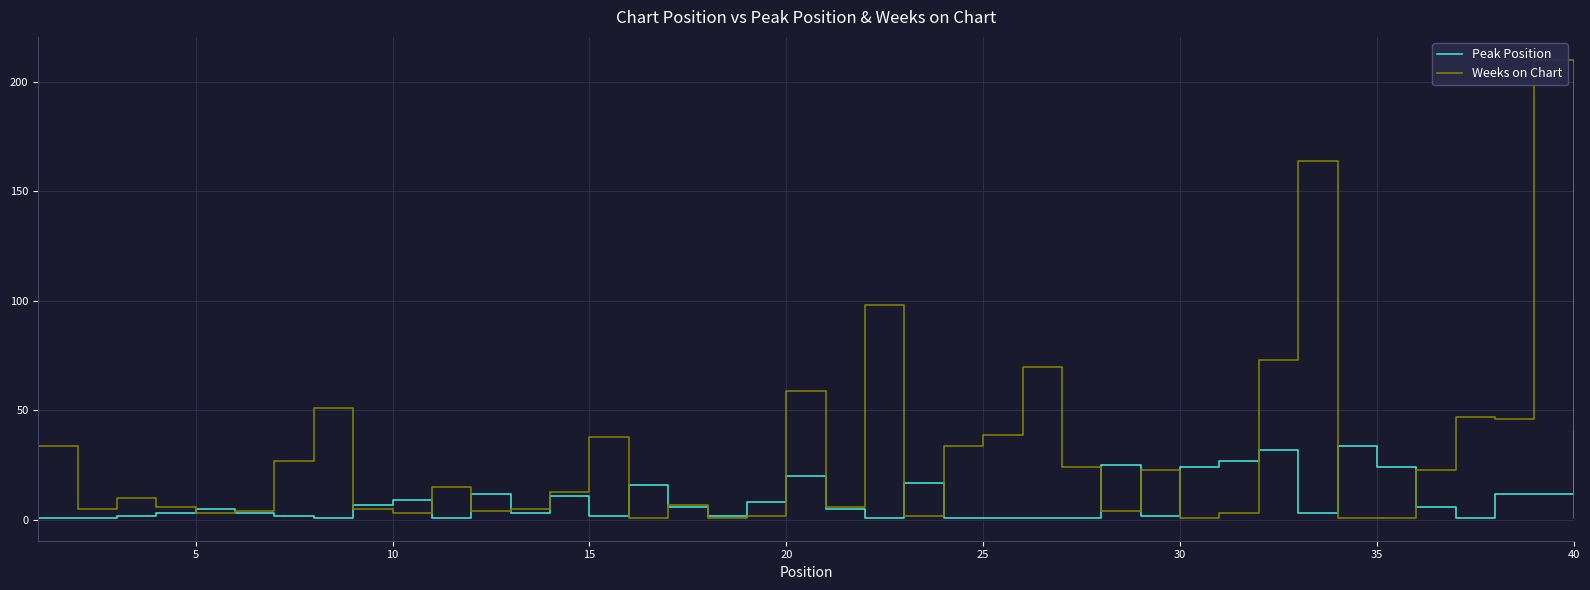

Which series has the largest total across all categories?

Weeks on Chart